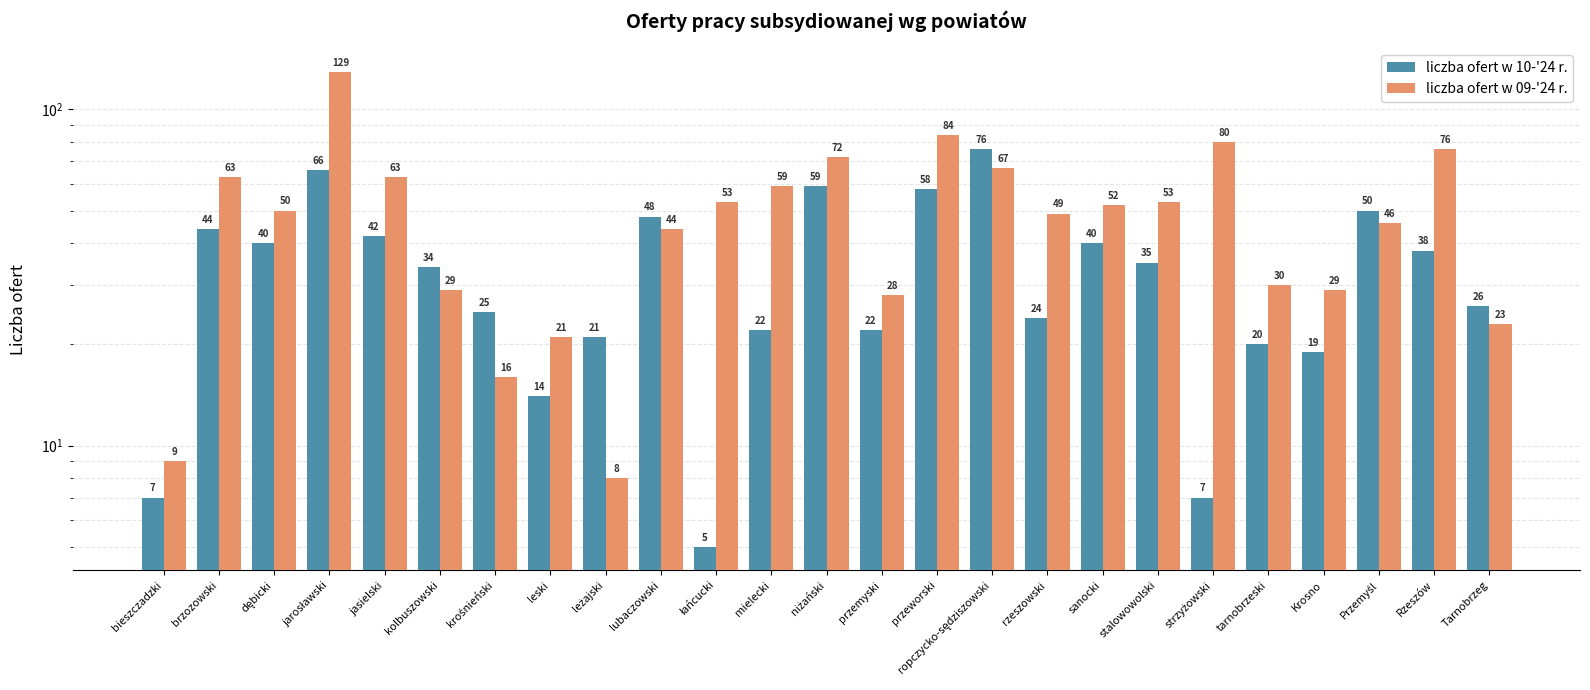

Is it true that liczba ofert w 10-'24 r. equals 51 at kolbuszowski?

False